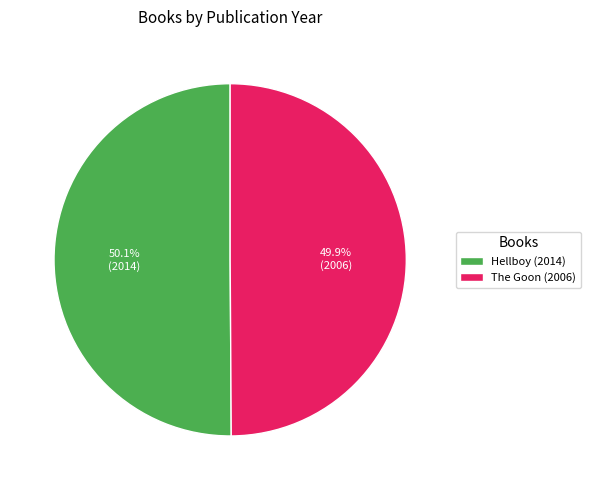

How much of the chart is everything except Hellboy (2014)?

49.9%